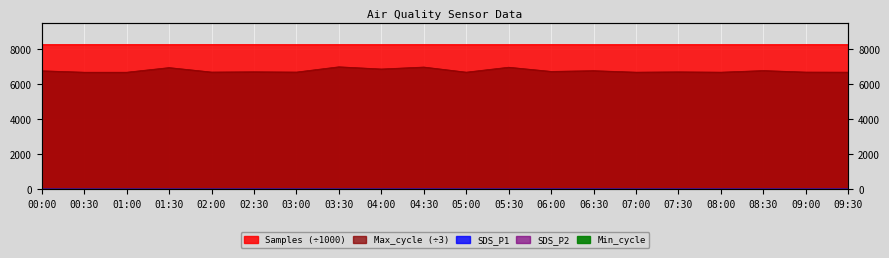

The value of Samples at 09:30 is 8257.0. True or false?

True